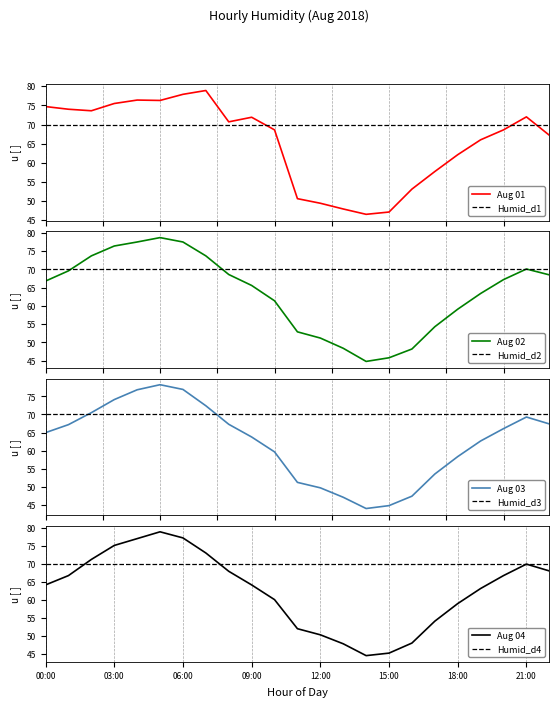

What is the value of the Aug 02 point at the 10th from the left?

65.6